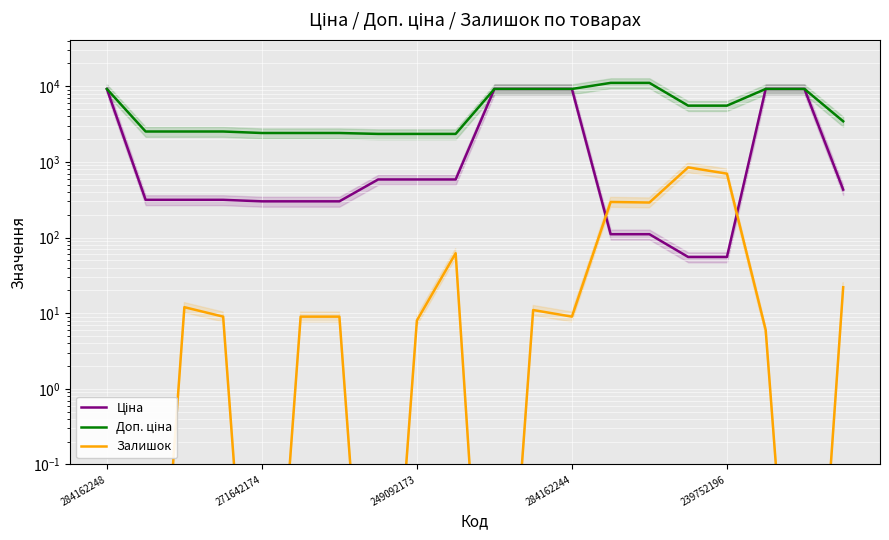

True or false: Доп. ціна and Залишок intersect in this chart.

False